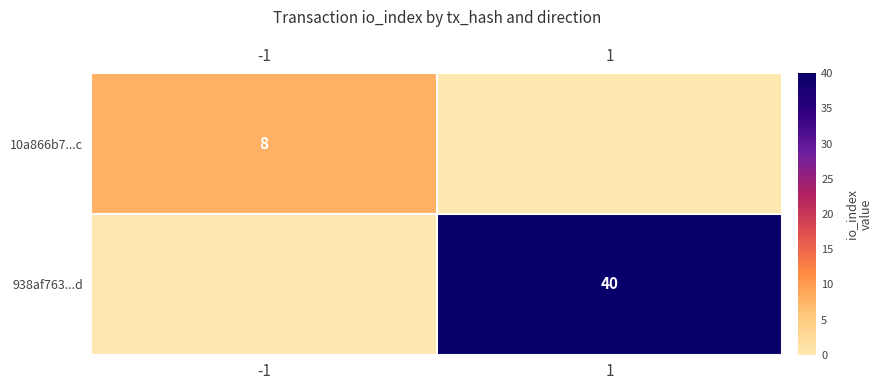

Is it true that 10a866b7...c equals 8 at -1?

True